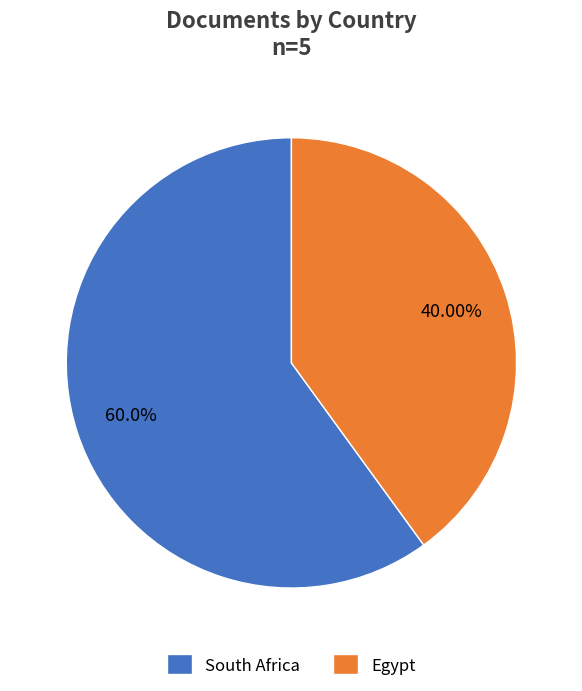

Combined, do South Africa and Egypt account for over 50%?

Yes